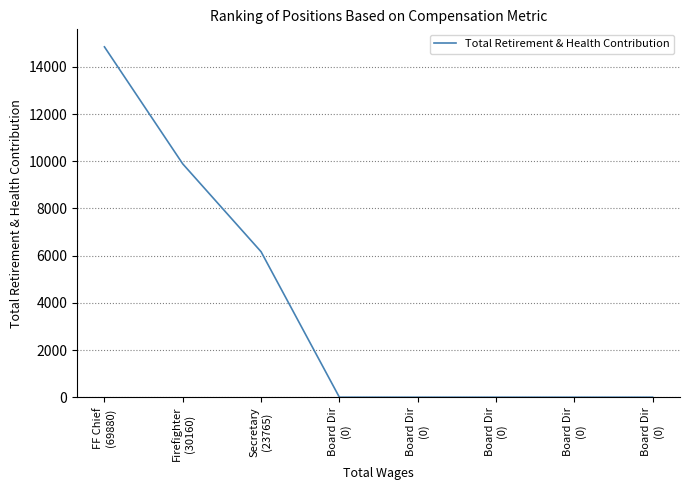

Which label corresponds to the largest value in the chart?

FF Chief
(69880)